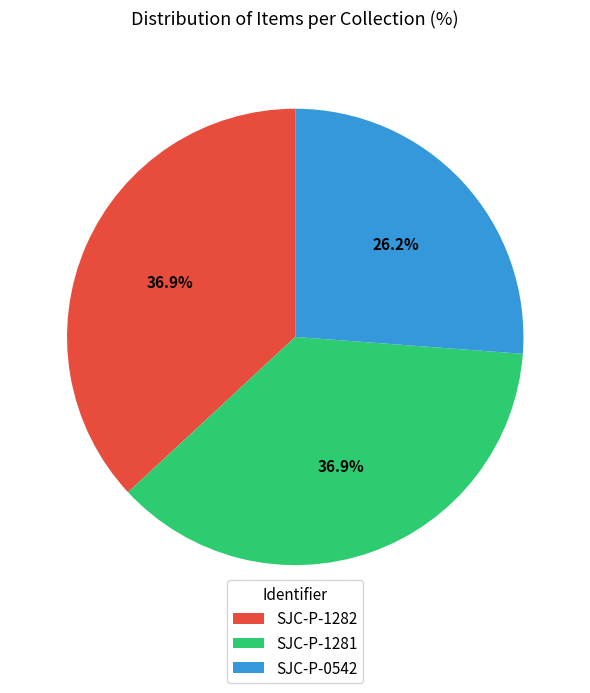

Which slice is the smallest?

SJC-P-0542